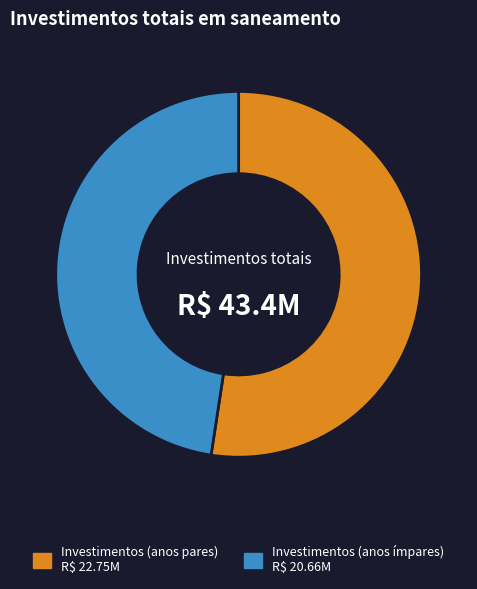

Is there any slice that represents more than half of the pie?

Yes